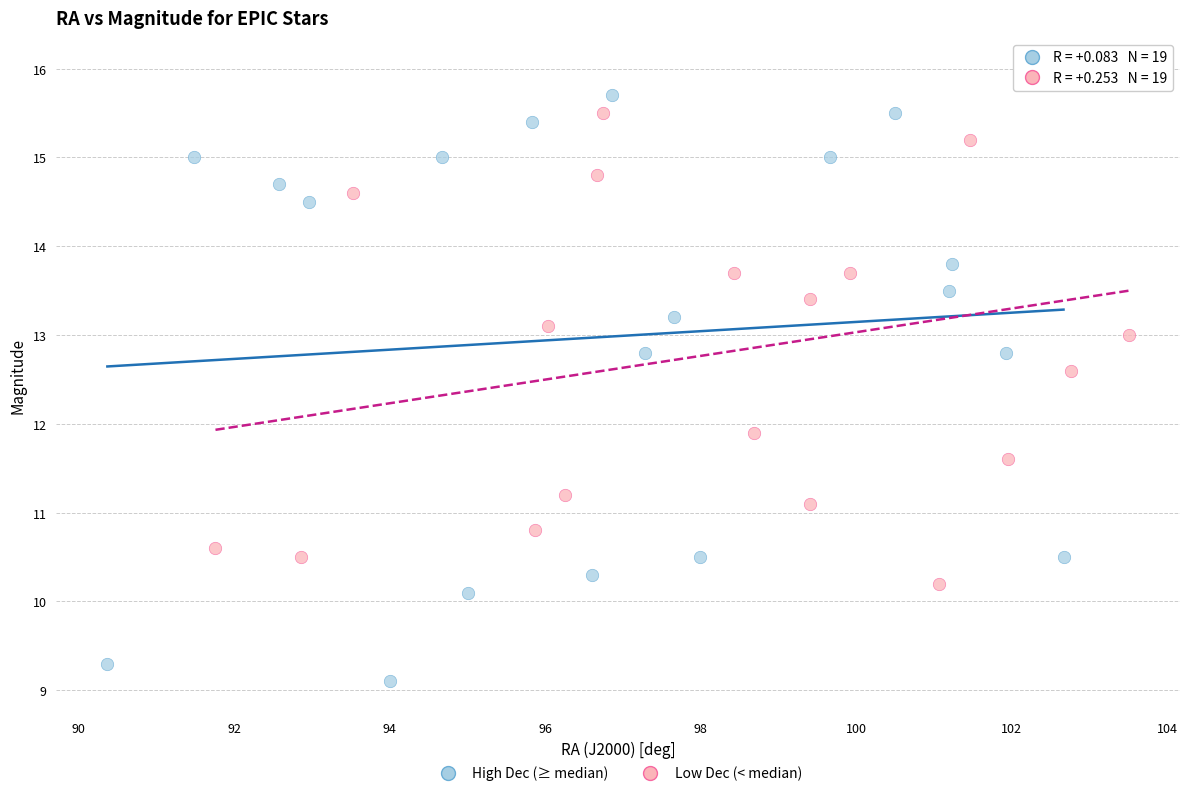

Which series reaches the maximum Y coordinate?

Low Dec (< median)